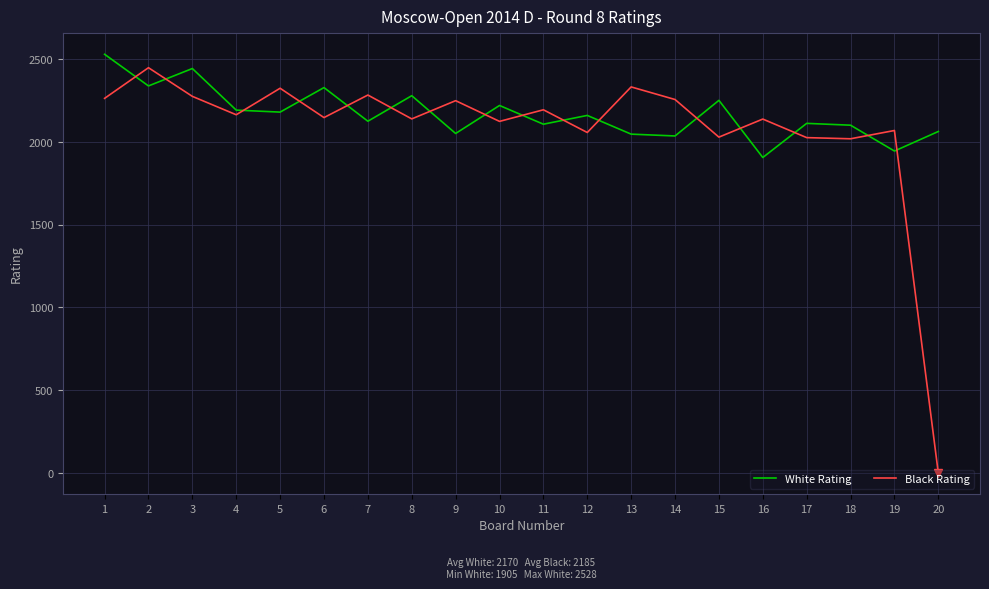

Which category has the lowest value in the Black Rating series?

20